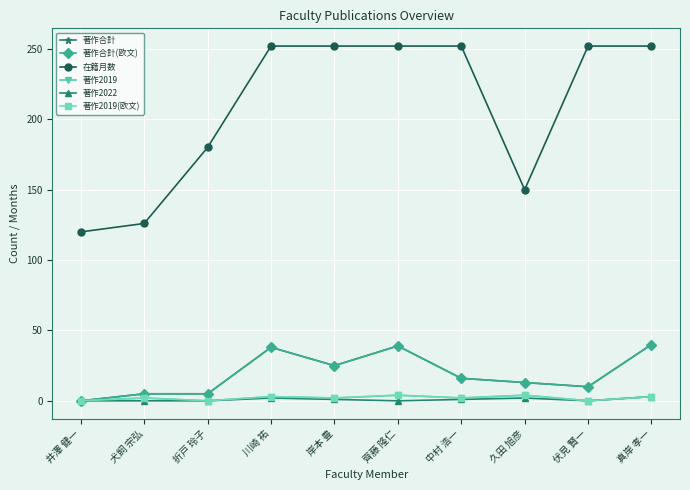

Does the chart have visible grid lines?

Yes